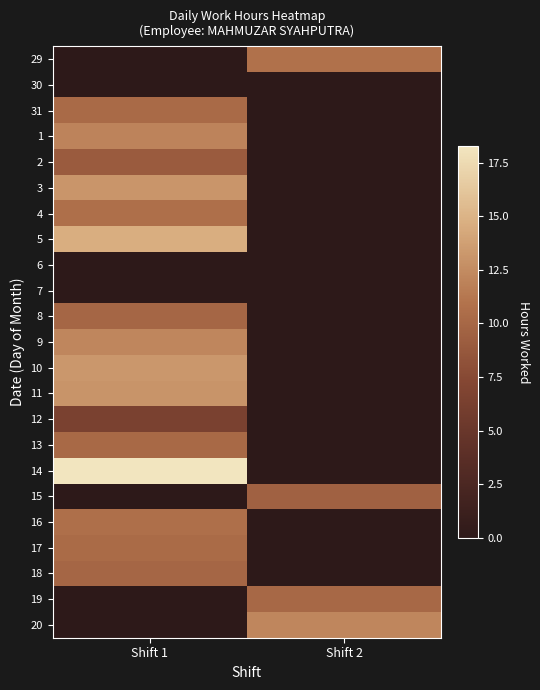

Reading left to right, what are all the values shown in this chart?

29: Shift 1=0.0	Shift 2=10.8
30: Shift 1=0.0	Shift 2=0.0
31: Shift 1=10.2	Shift 2=0.0
1: Shift 1=12.0	Shift 2=0.0
2: Shift 1=9.0	Shift 2=0.0
3: Shift 1=13.1	Shift 2=0.0
4: Shift 1=10.7	Shift 2=0.0
5: Shift 1=14.6	Shift 2=0.0
6: Shift 1=0.0	Shift 2=0.0
7: Shift 1=0.0	Shift 2=0.0
8: Shift 1=9.9	Shift 2=0.0
9: Shift 1=12.1	Shift 2=0.0
10: Shift 1=13.2	Shift 2=0.0
11: Shift 1=13.0	Shift 2=0.0
12: Shift 1=6.4	Shift 2=0.0
13: Shift 1=10.2	Shift 2=0.0
14: Shift 1=18.2	Shift 2=0.0
15: Shift 1=0.0	Shift 2=9.5
16: Shift 1=10.7	Shift 2=0.0
17: Shift 1=10.3	Shift 2=0.0
18: Shift 1=9.9	Shift 2=0.0
19: Shift 1=0.0	Shift 2=10.1
20: Shift 1=0.0	Shift 2=12.2